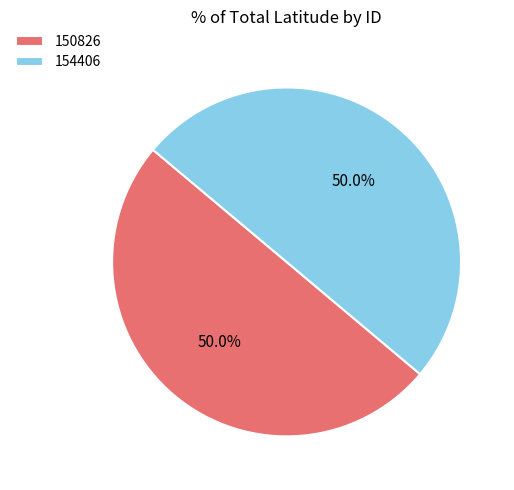

What percentage is NOT represented by 154406?

50.0%